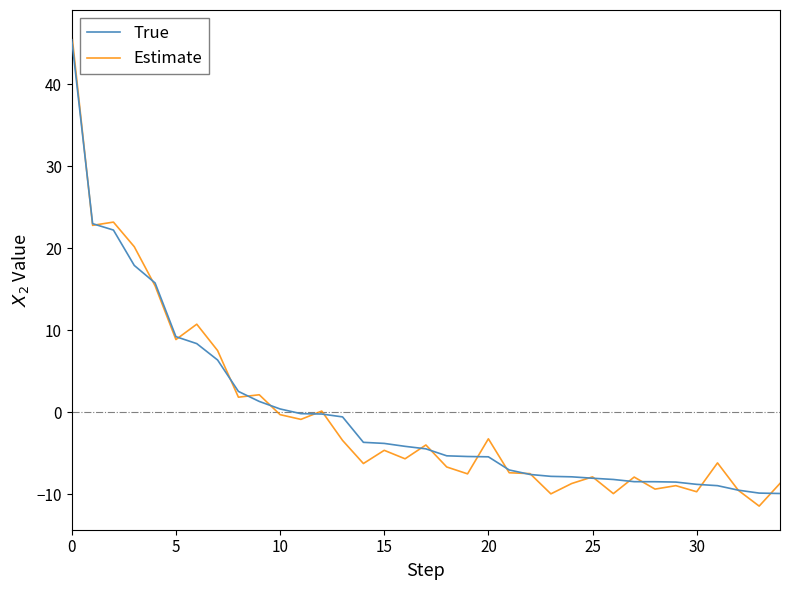

Which series ends up on top after the final intersection of True and Estimate?

Estimate